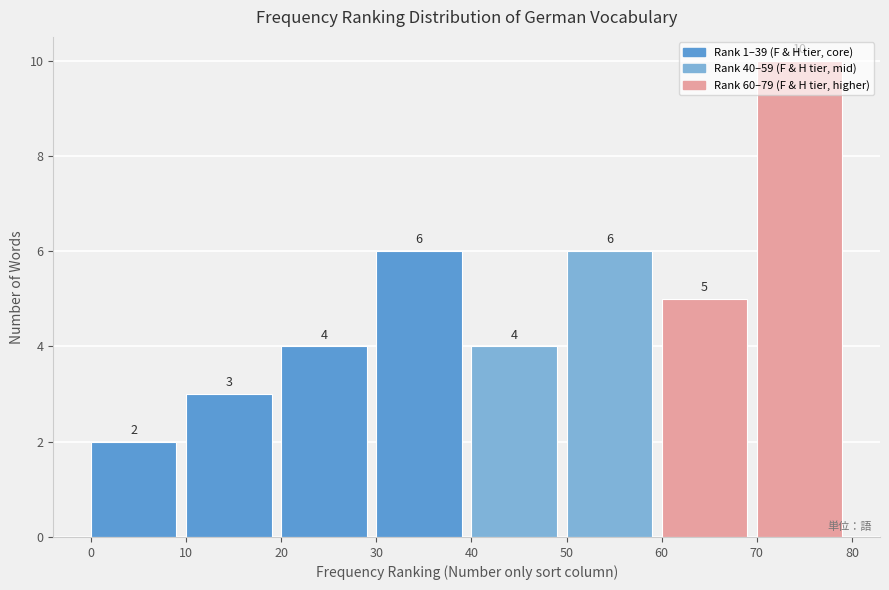

Over which range of the x-axis is the bar tallest?

70 to 80